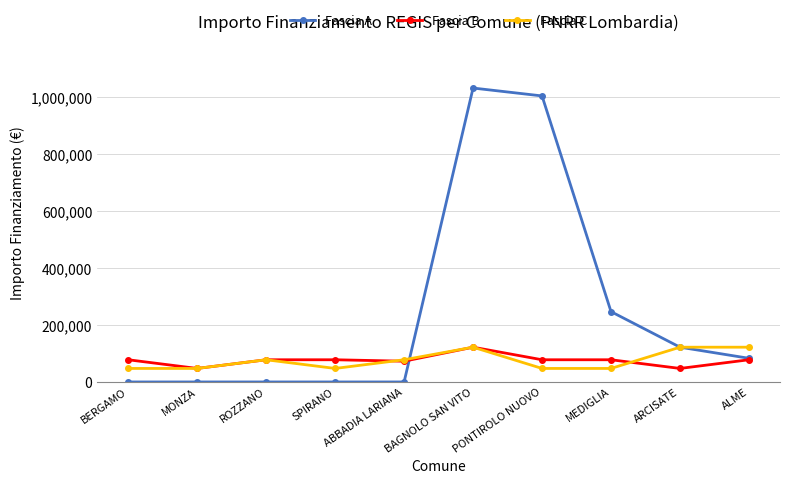

Which series changed the most between MONZA and ARCISATE?

Fascia A